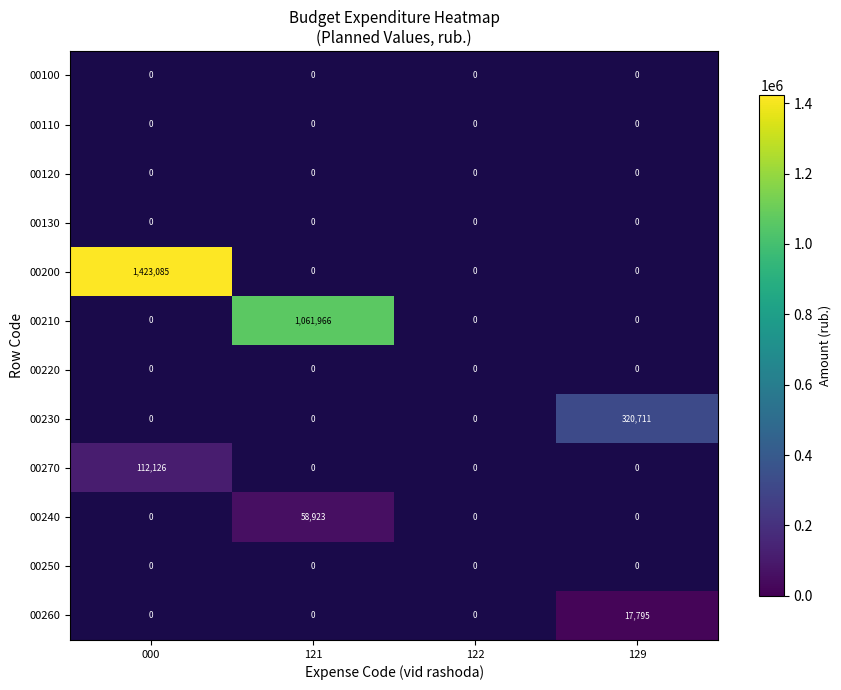

Is it true that 00260 equals 23465 at 129?

False